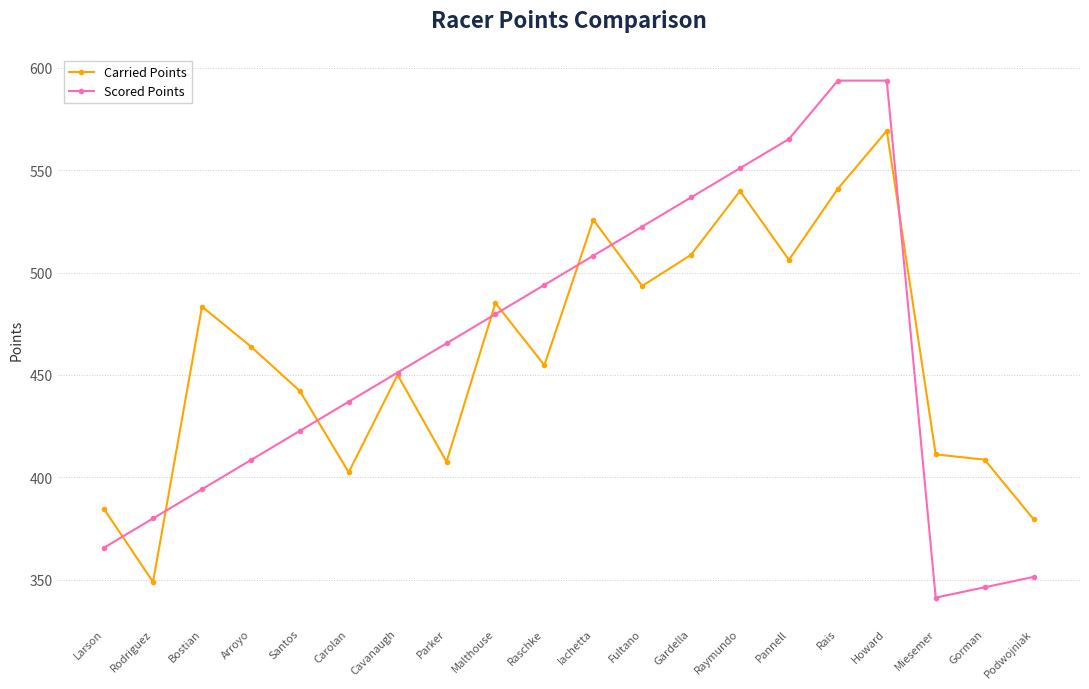

List the series in order of their peak value, lowest first.

Carried Points, Scored Points